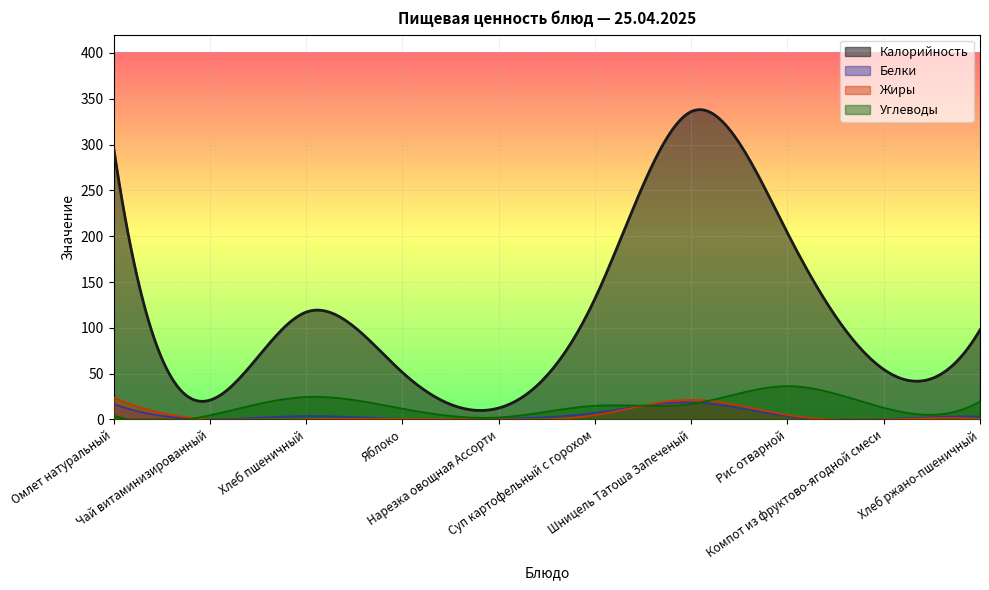

True or false: Углеводы and Калорийность intersect in this chart.

False